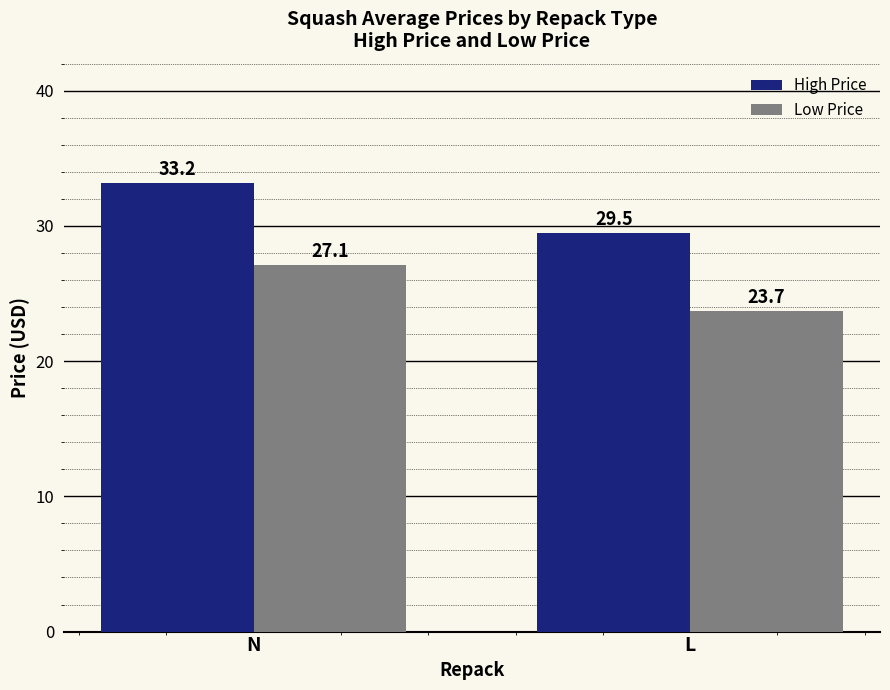

The value of Low Price at N is 44.1. True or false?

False